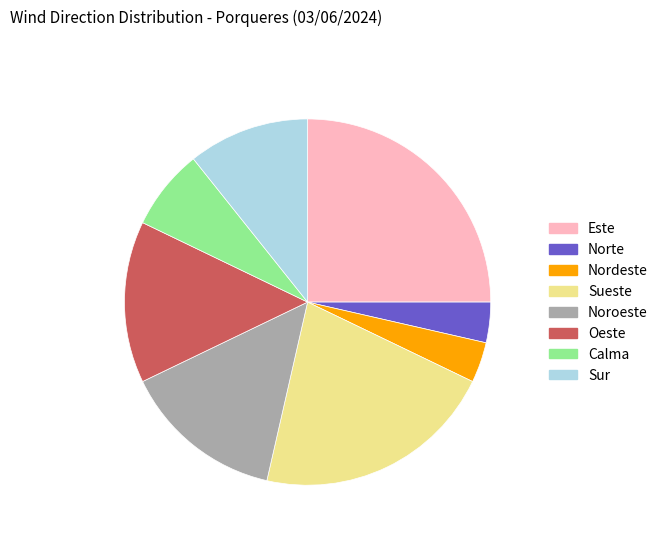

How many slices are in this pie chart?

8